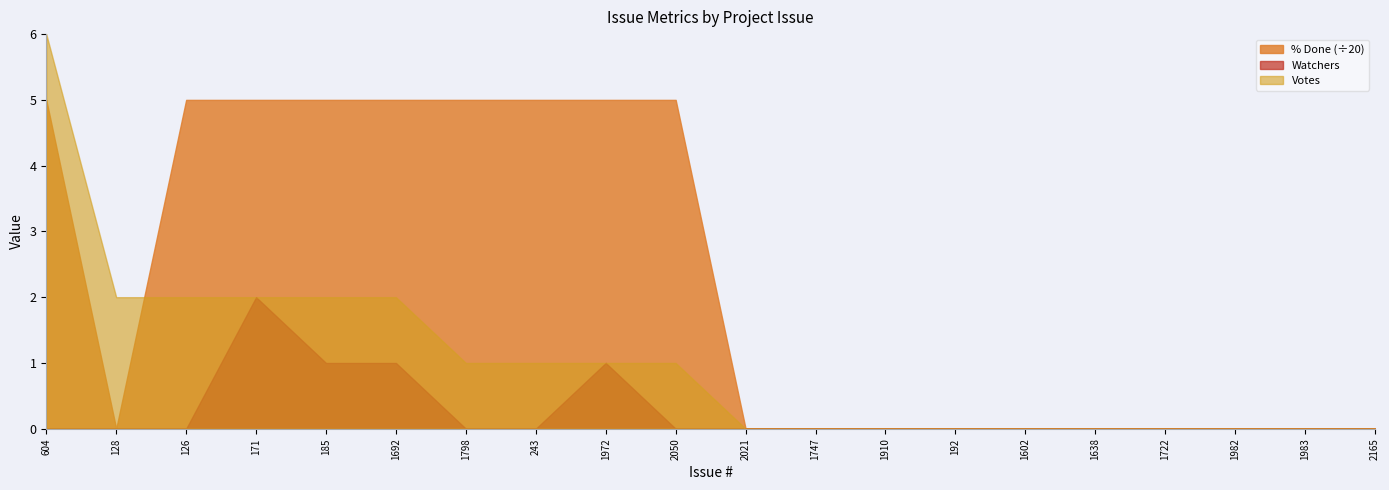

True or false: % Done and Votes intersect in this chart.

True